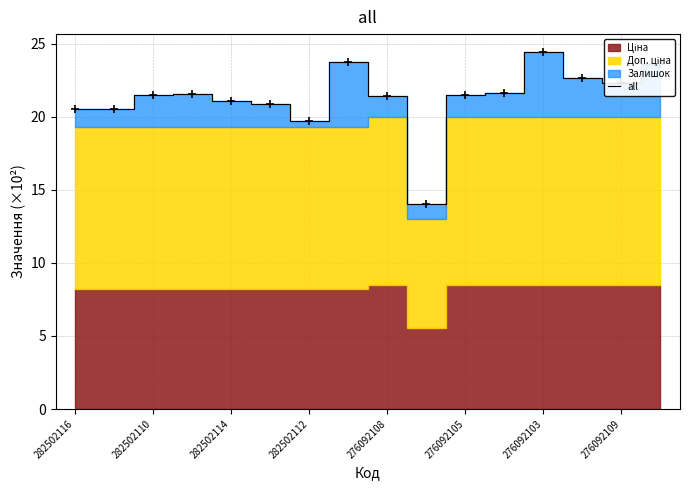

How many interior local valleys (lower than both neighbors) does the data have?

3